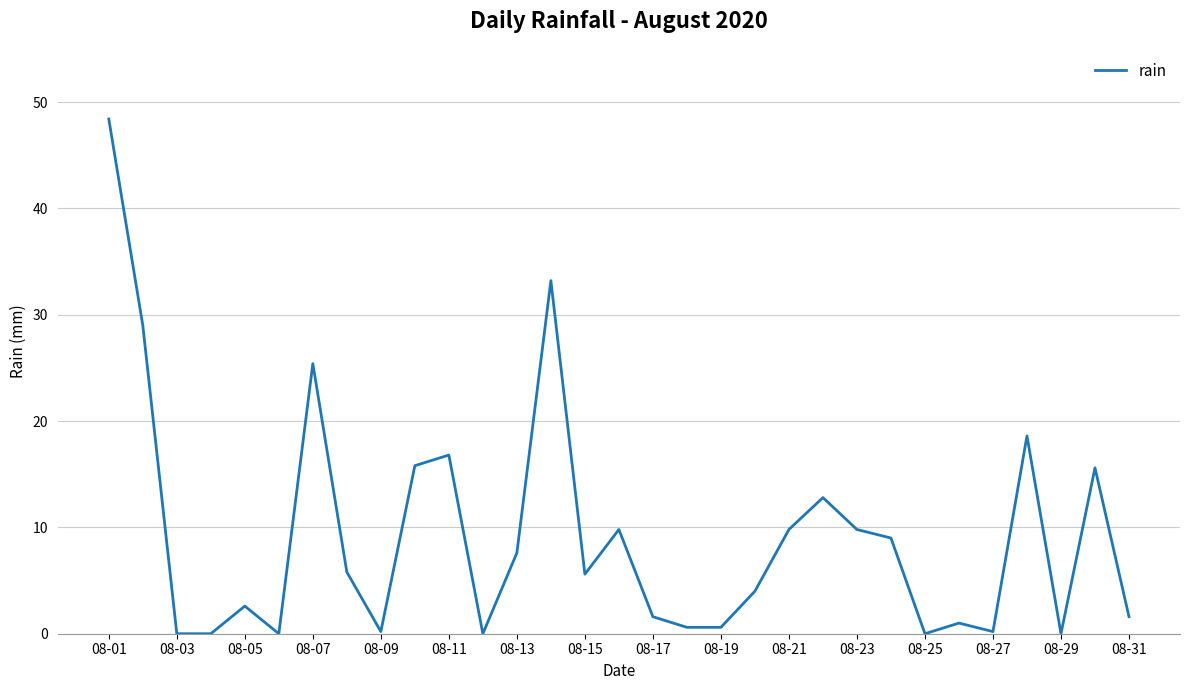

What is the maximum value shown in the chart?

48.4